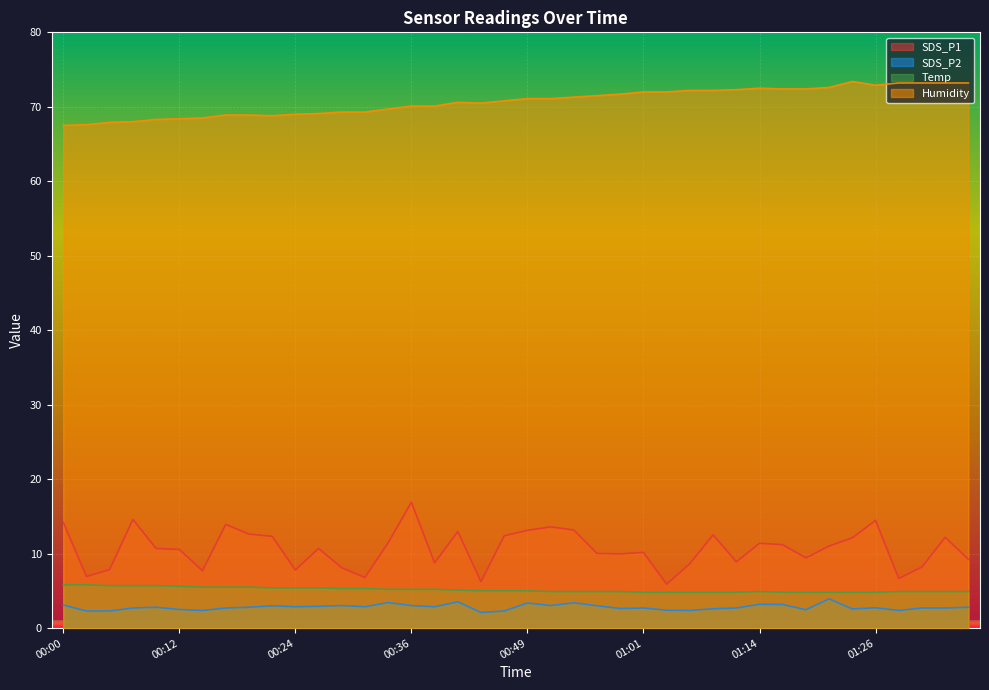

At 01:11, list the series in order from largest to smallest.

Humidity, SDS_P1, Temp, SDS_P2